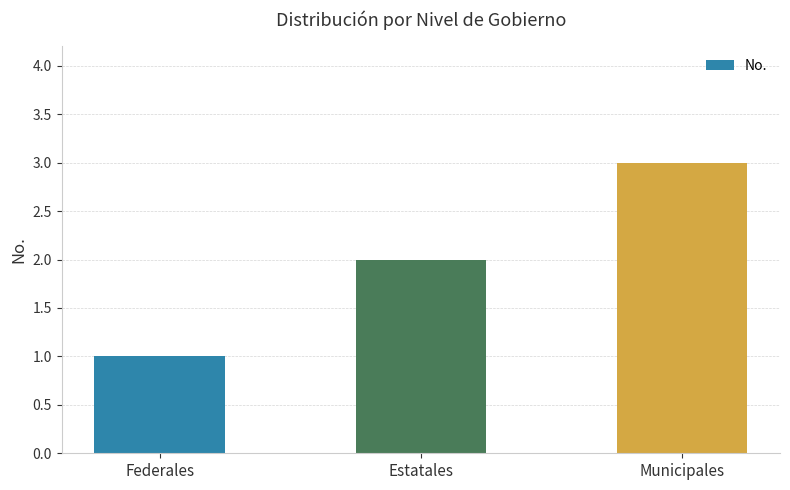

Reading right to left, list all the values displayed in this chart.

Municipales=3	Estatales=2	Federales=1